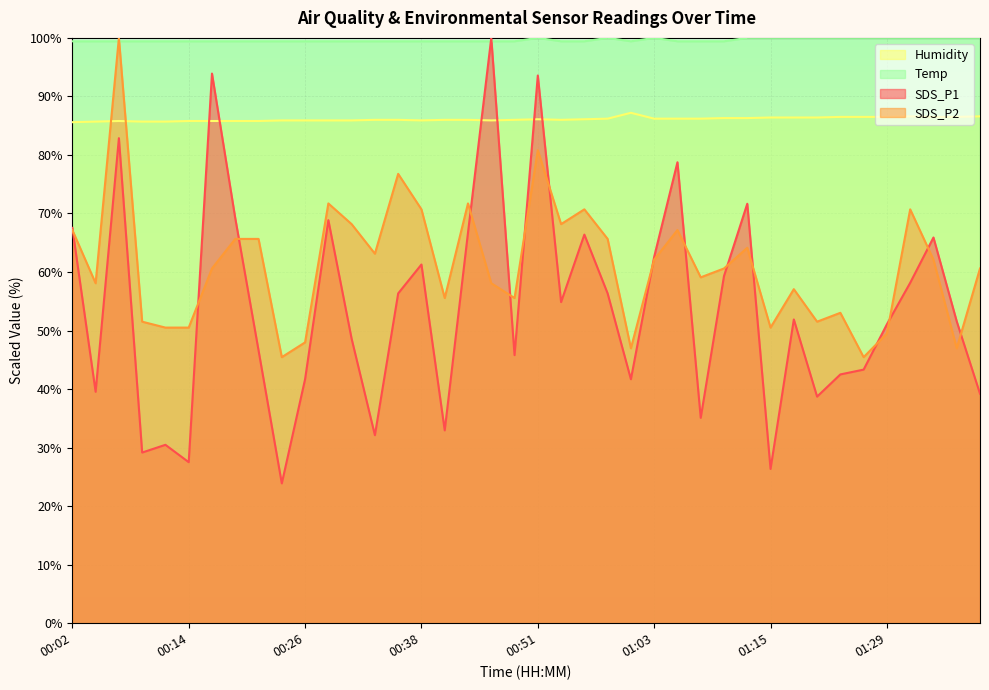

Where is the first local maximum for SDS_P1?

00:07